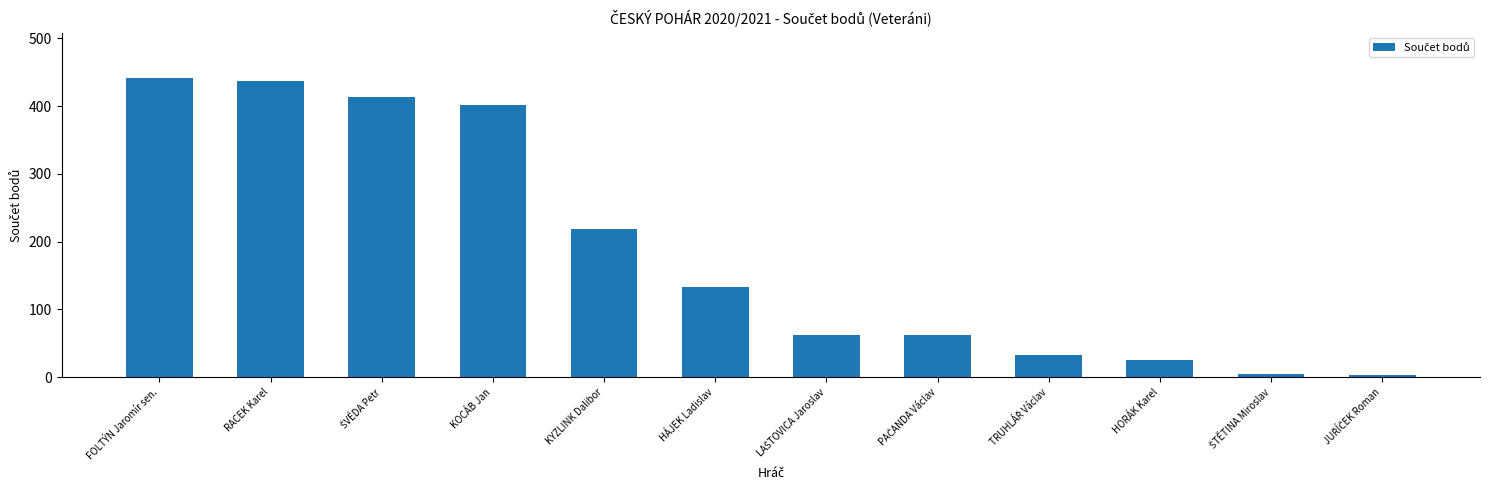

What is the maximum value shown in the chart?

442